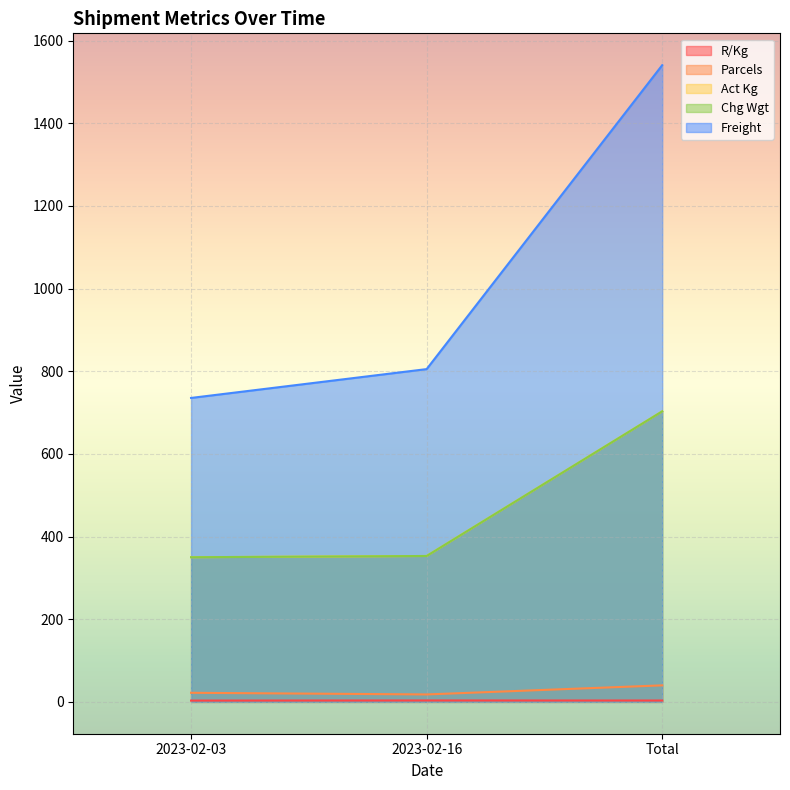

What are all the series names shown in the legend?

R/Kg, Parcels, Act Kg, Chg Wgt, Freight